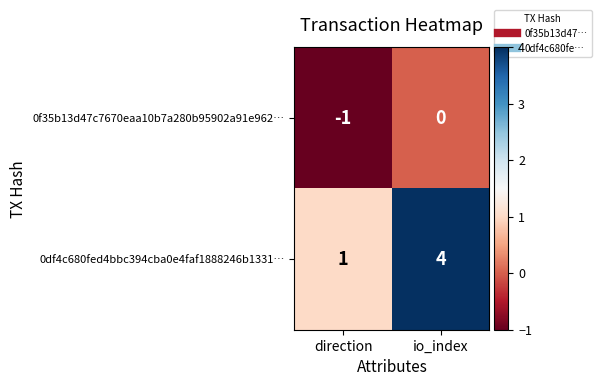

What is the sum of all 0df4c680fed4bbc394cba0e4faf1888246b1331… values?

5